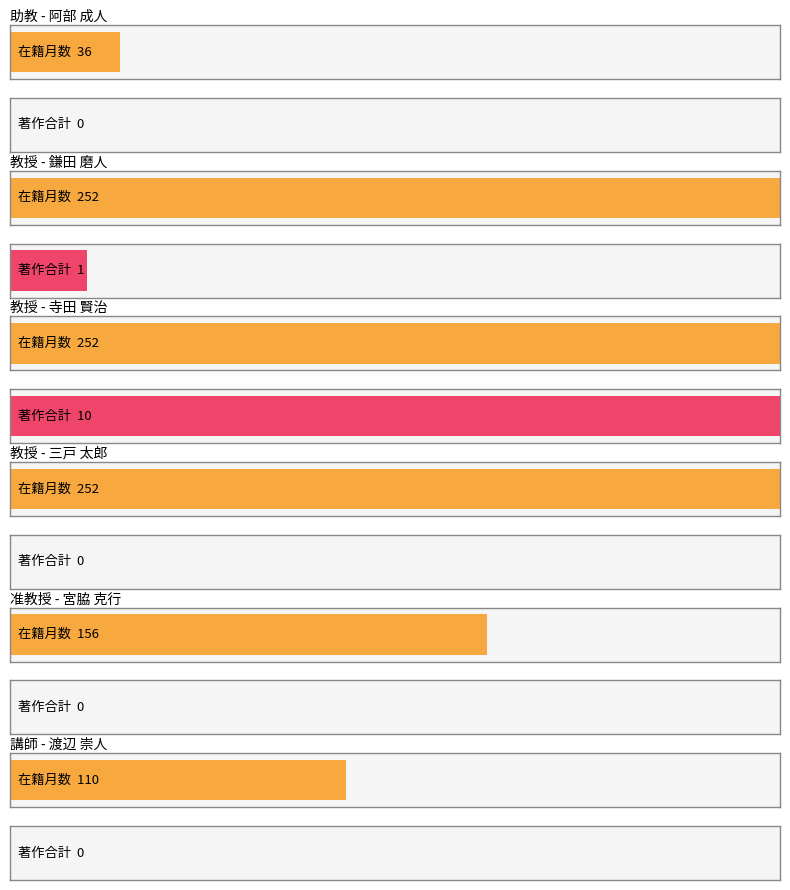

Which category has the highest value across all series?

教授(鎌田)